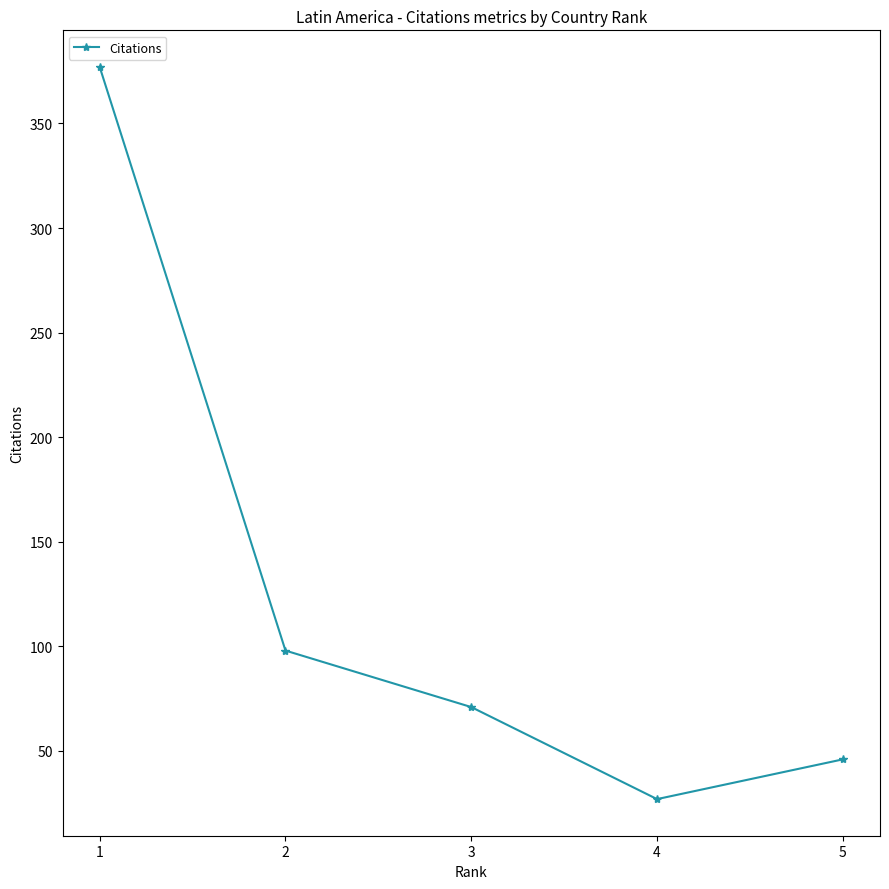

At which category does the chart reach its minimum across all series?

4